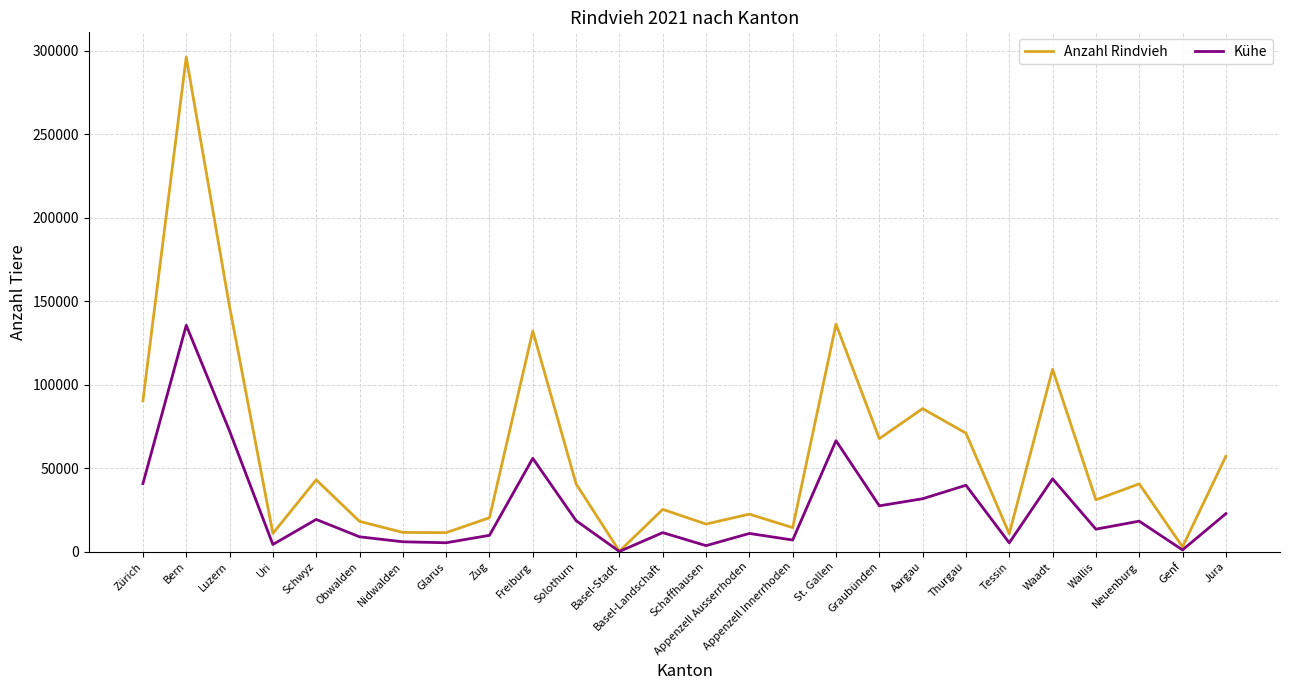

List the series in order of their overall mean, lowest first.

Kühe, Anzahl Rindvieh